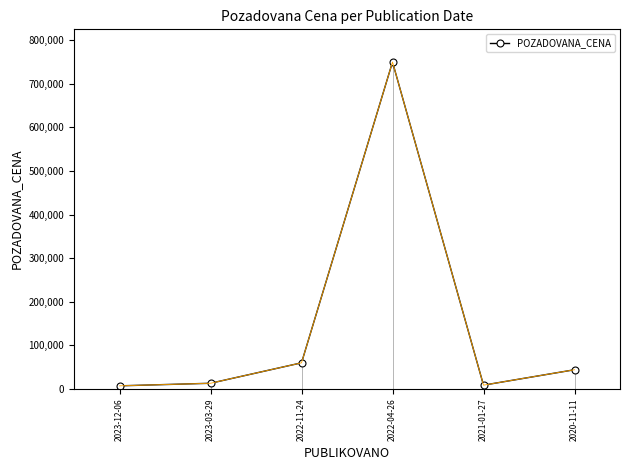

Is it true that the value at 2021-01-27 is 5932?

False